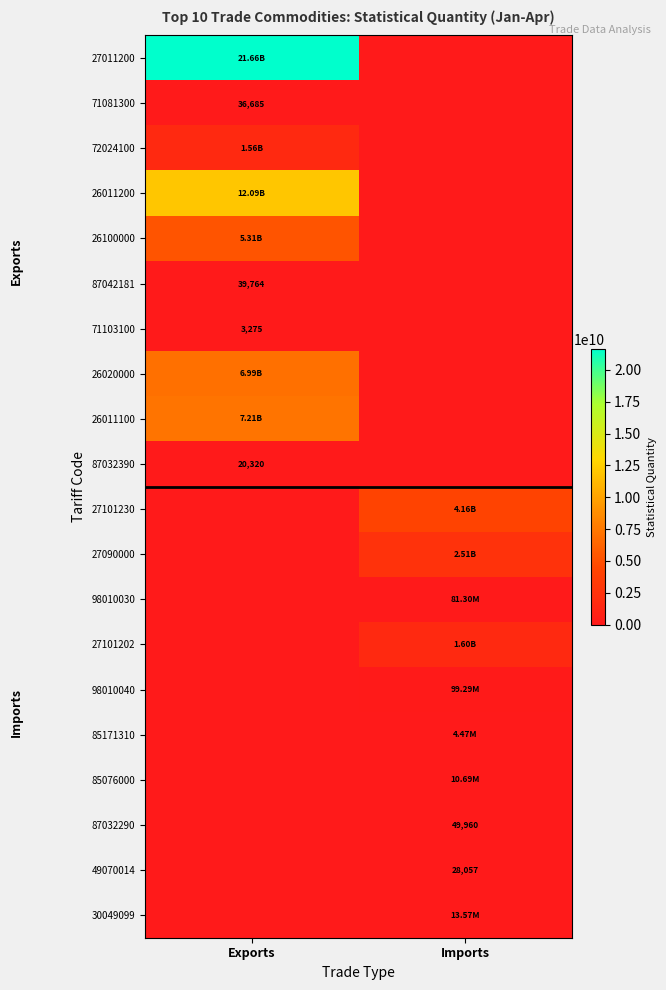

At which label does 27090000 first exceed 2509909003?

Imports